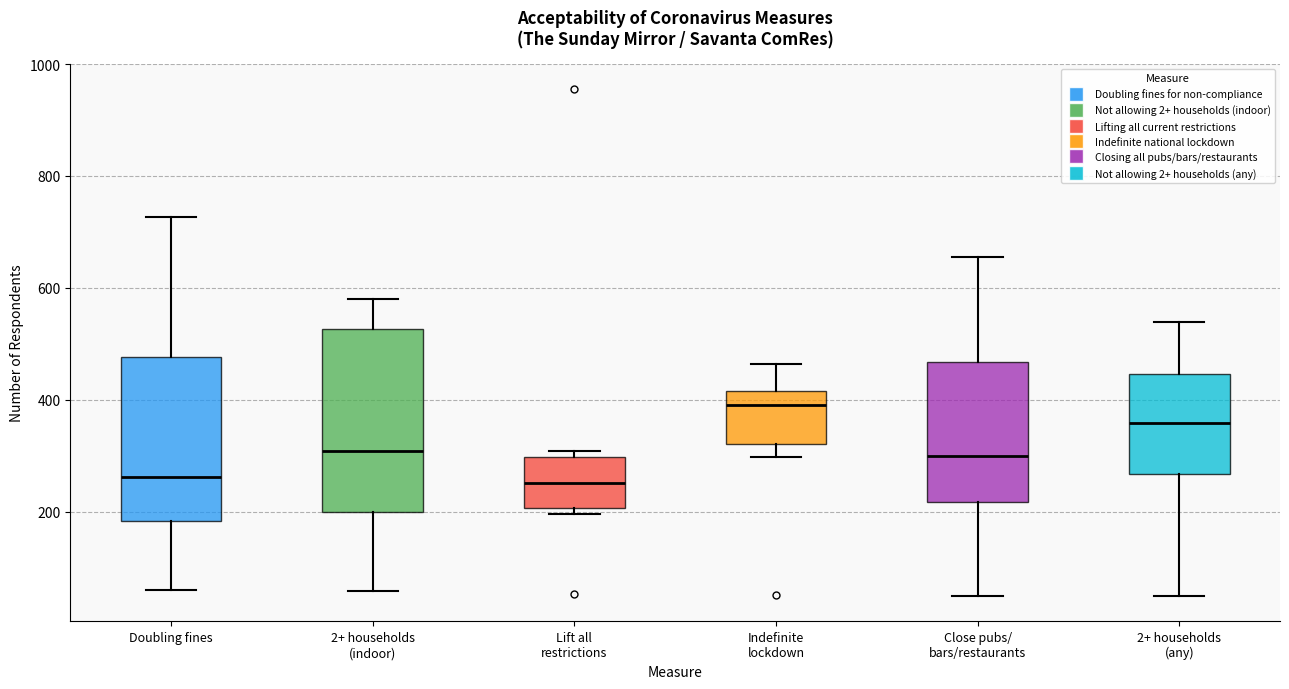

Reading left to right, read every box against the y-axis: the position of its median line, the range the box covers, and the ends of its whiskers. The values are not printed on the chart, so give them approximately, as read against the axis.

Doubling fines: median 260, box 180 to 480, whiskers 60 to 720
2+ households (indoor): median 300, box 200 to 520, whiskers 60 to 580
Lift all restrictions: median 260, box 200 to 300, whiskers 200 (just below the box's lower edge) to 300 (just above the box's upper edge)
Indefinite lockdown: median 400, box 320 to 420, whiskers 300 to 460
Close pubs/ bars/restaurants: median 300, box 220 to 460, whiskers 40 to 660
2+ households (any): median 360, box 260 to 440, whiskers 40 to 540